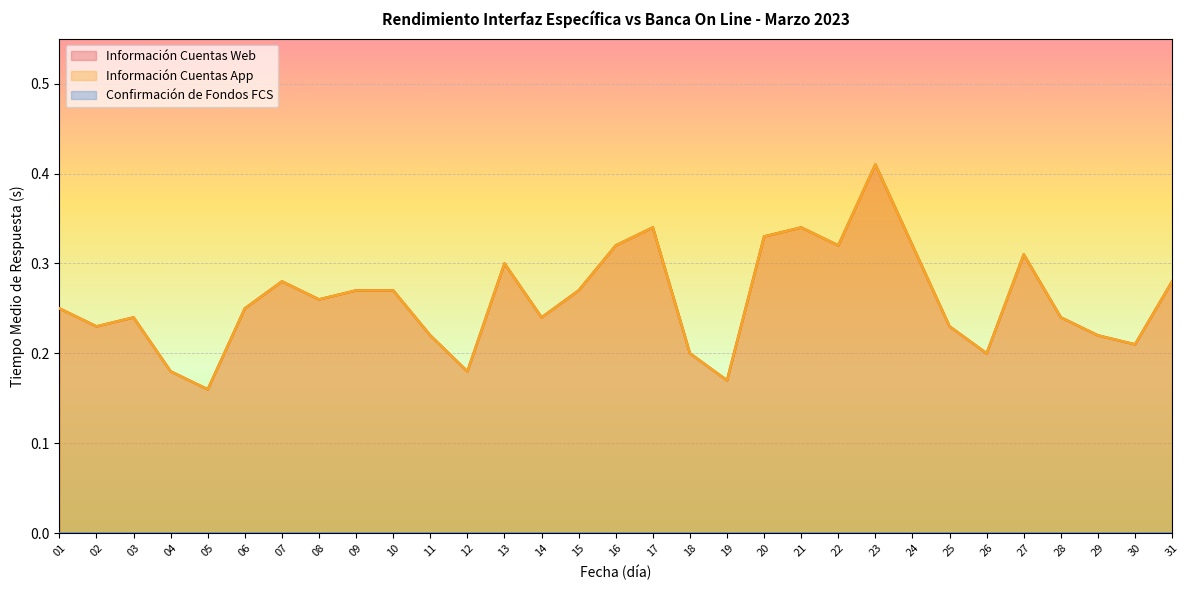

What is the greatest value displayed?

0.4